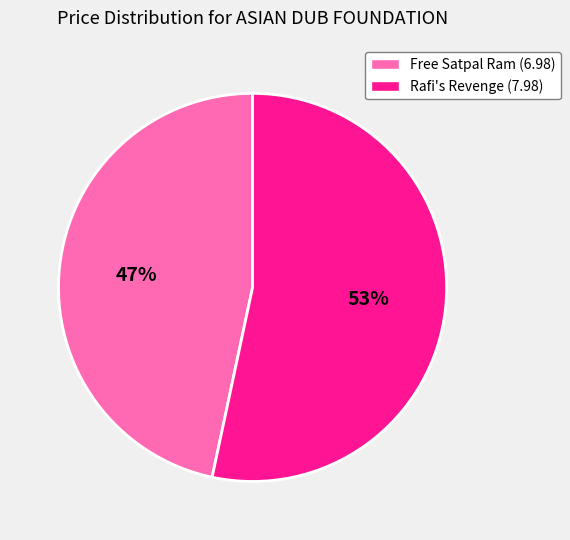

What is the smallest slice in the pie chart?

Free Satpal Ram (6.98)